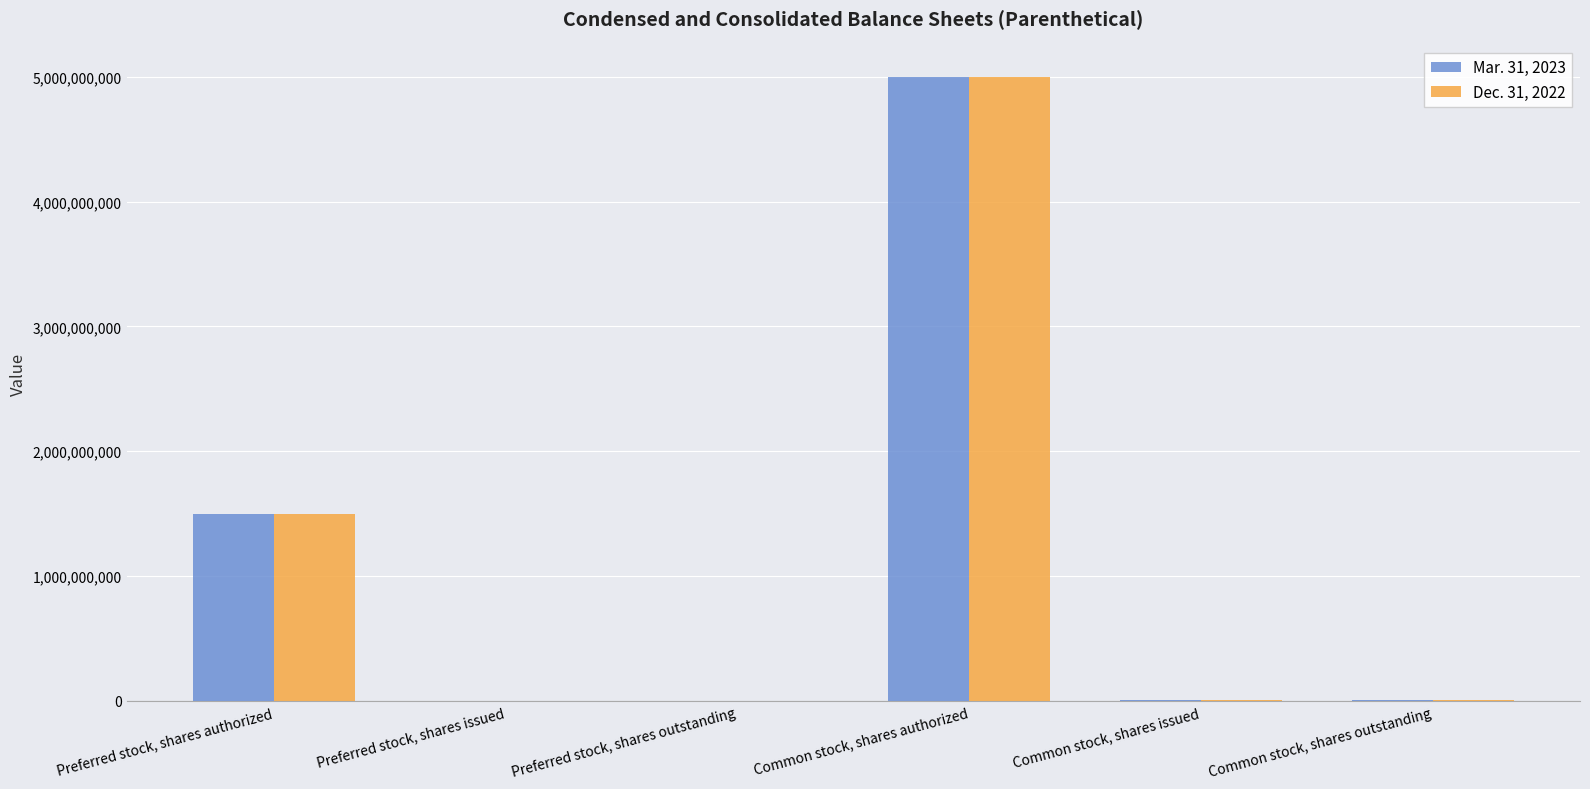

How many series are shown in this chart?

2